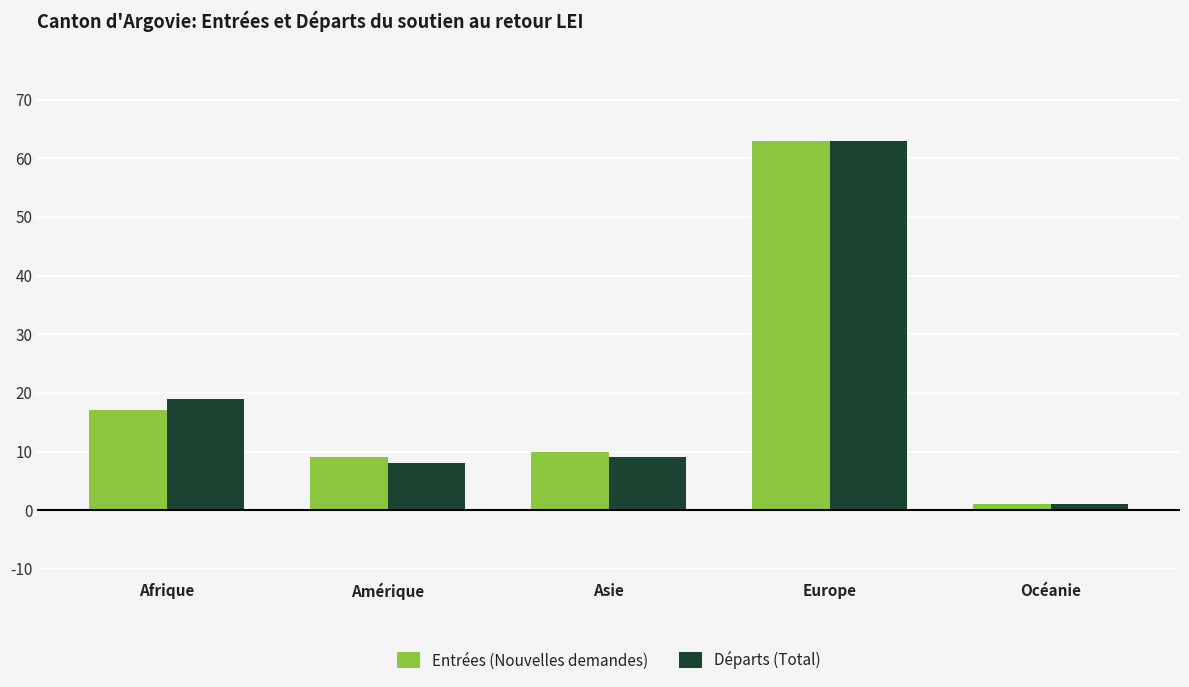

True or false: Départs (Total) has a value of 2 at Amérique.

False